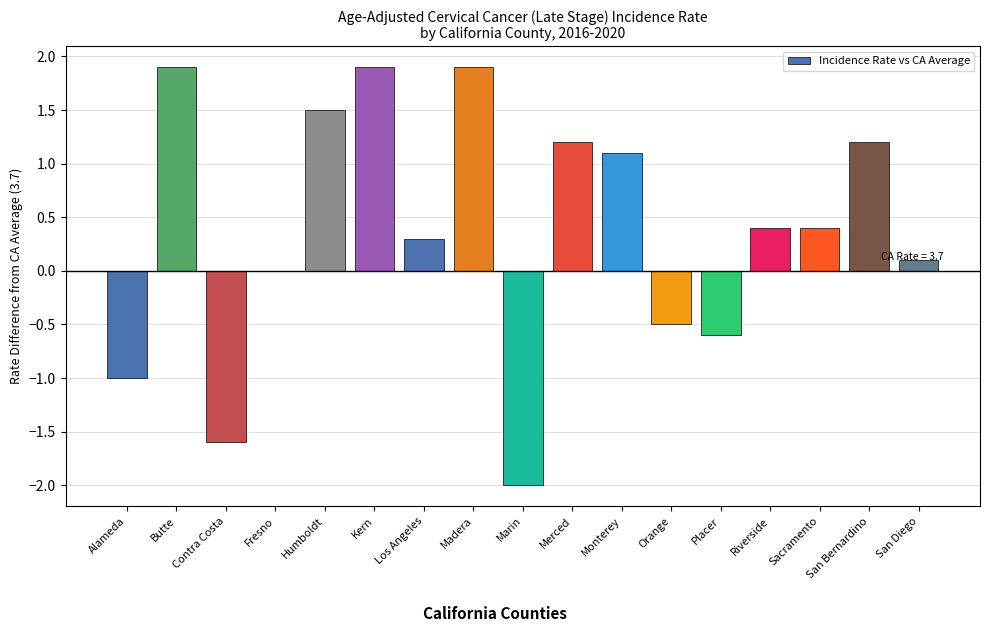

Is it true that the value at Butte is 1.9?

True